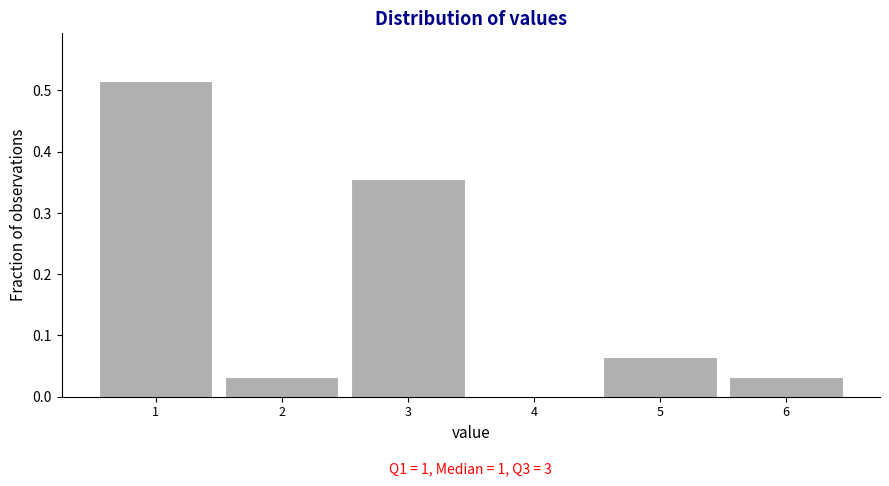

Which range on the x-axis has the tallest bar?

0.5 to 1.5